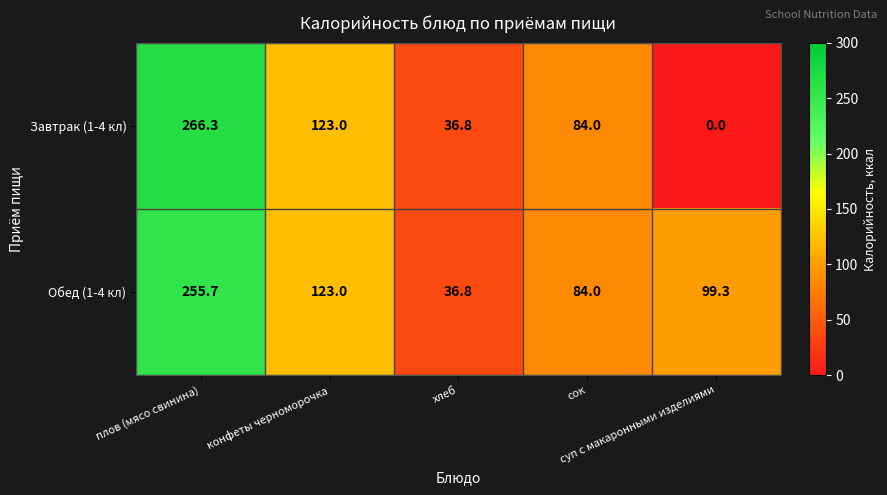

Rank the series by their maximum value, from lowest to highest.

Обед (1-4 кл), Завтрак (1-4 кл)